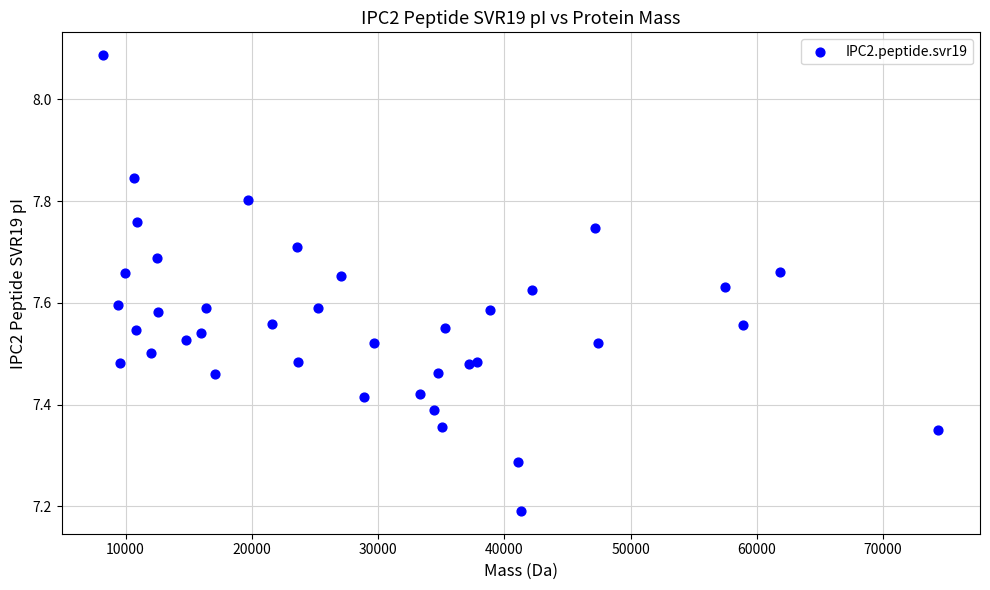

What Y value in the scatter plot is closest to 7?

7.2